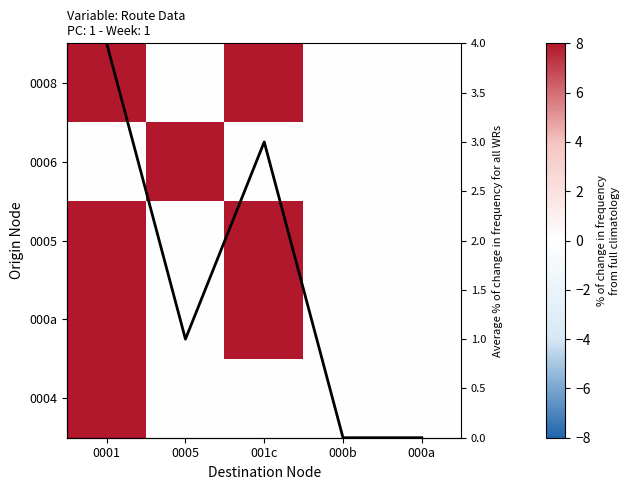

Count the Average frequency values in the range 0 to 2.

3